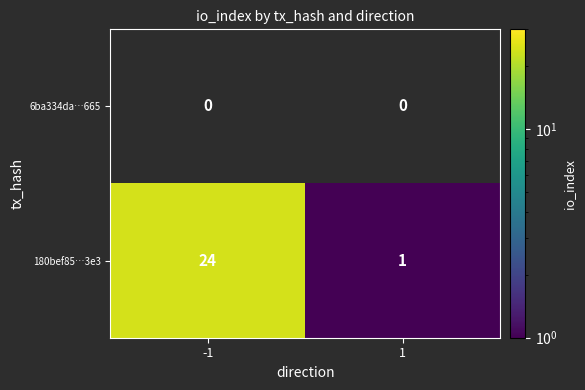

What is the highest value of the 180bef85…3e3 series?

24